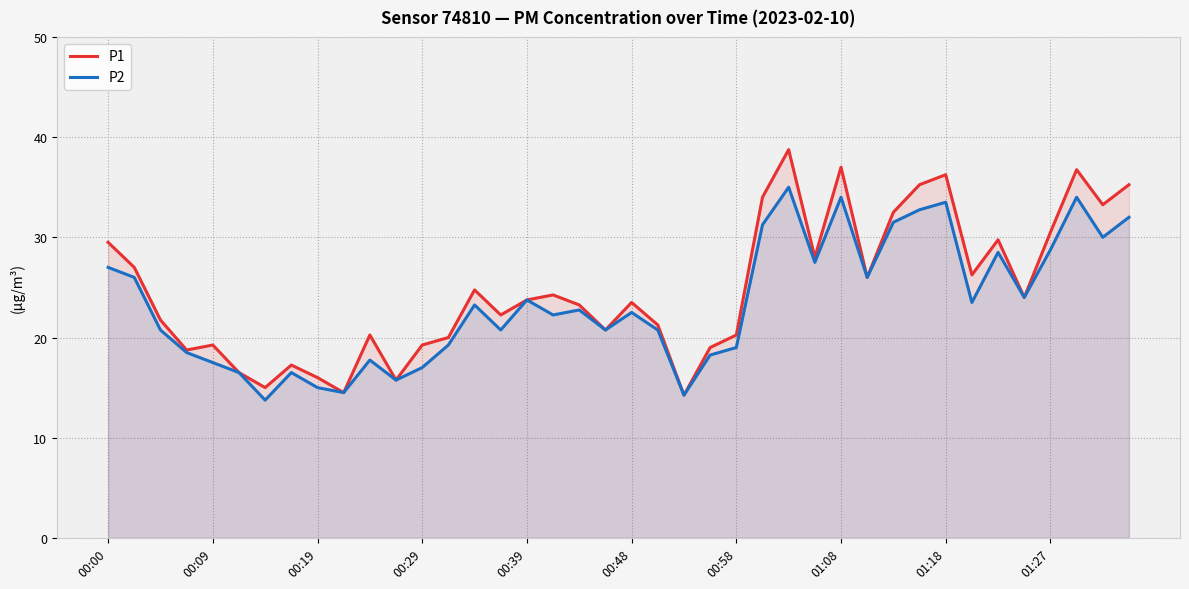

Which series has the largest range (max minus min)?

P1